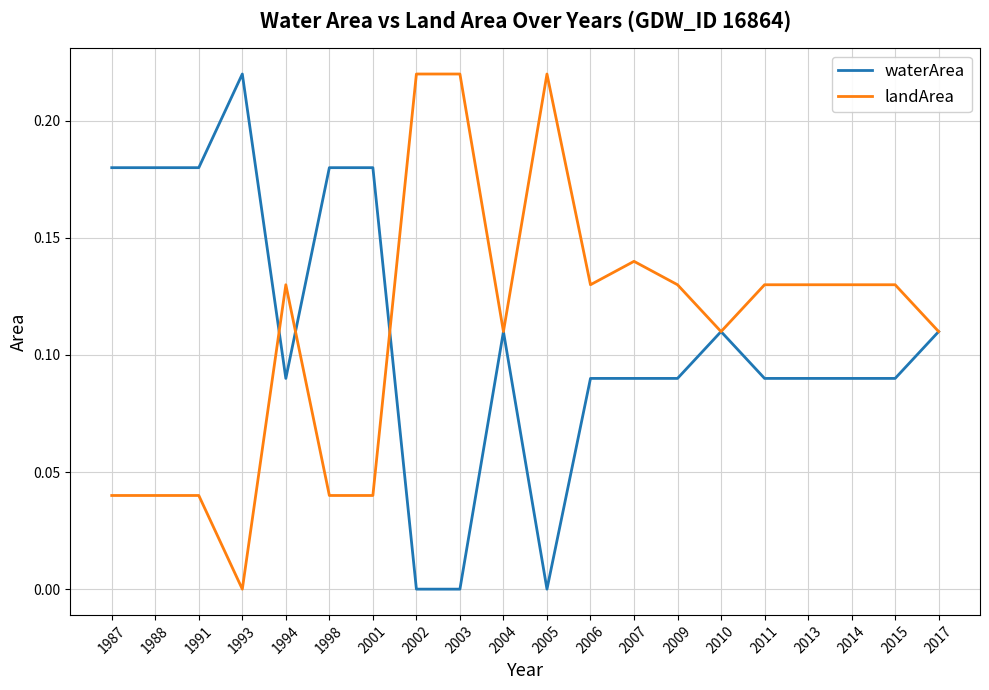

True or false: landArea has a value of 0.2 at 2009.

False